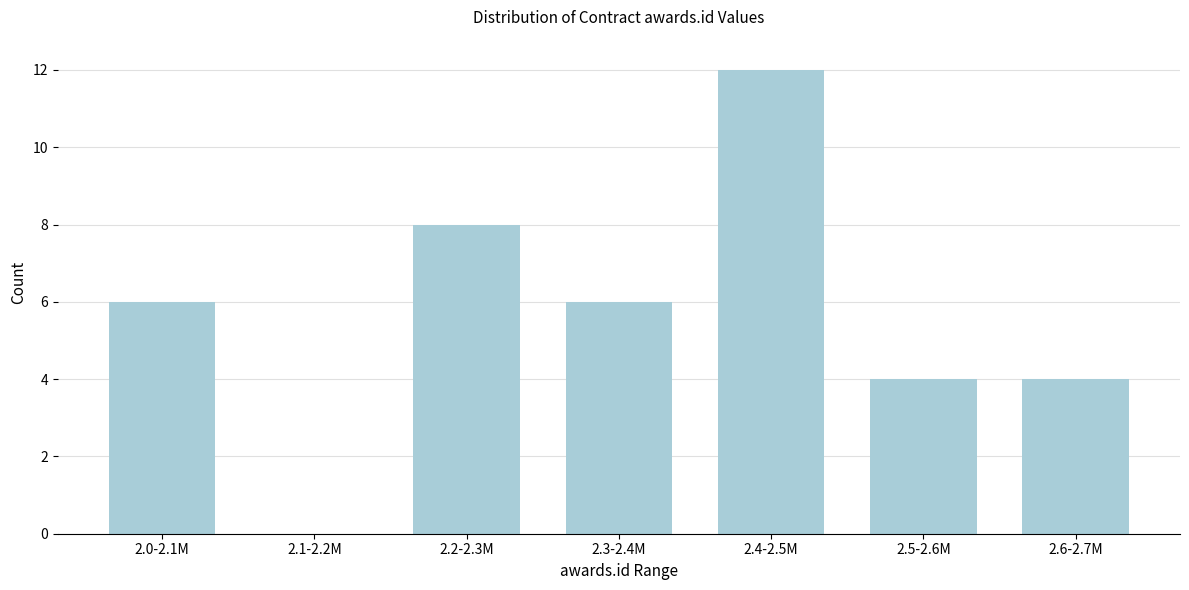

Reading left to right, what are all the values shown in this chart?

2.0-2.1M=6	2.1-2.2M=0	2.2-2.3M=8	2.3-2.4M=6	2.4-2.5M=12	2.5-2.6M=4	2.6-2.7M=4